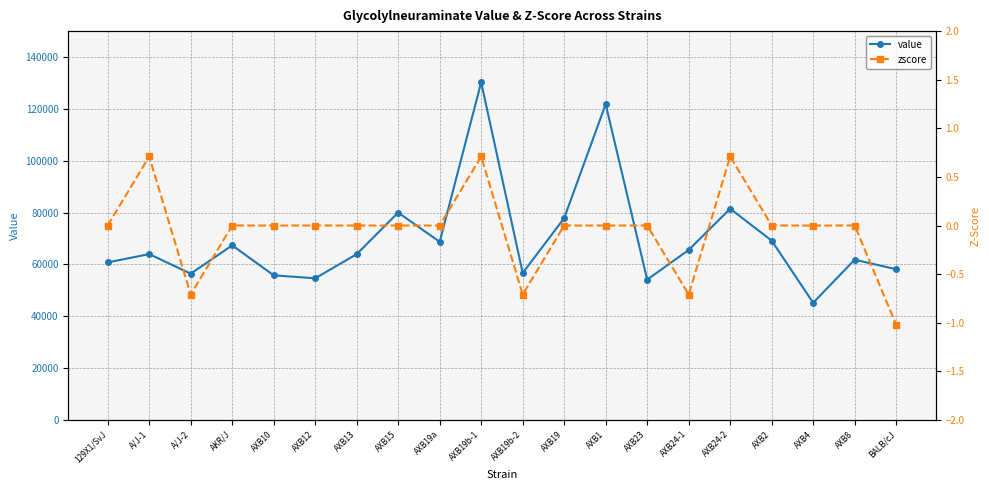

What is the total value across all series at AXB10?

55775.4